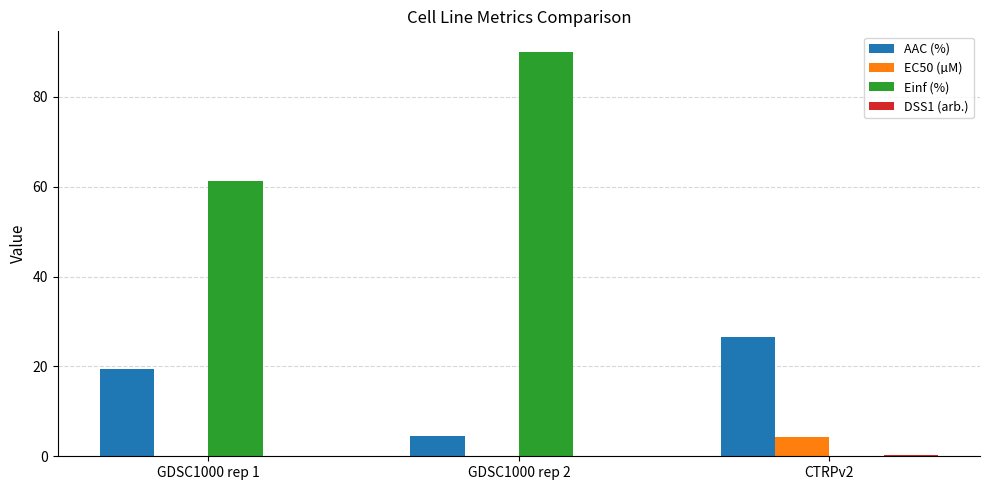

Which category has the highest value in the AAC (%) series?

CTRPv2